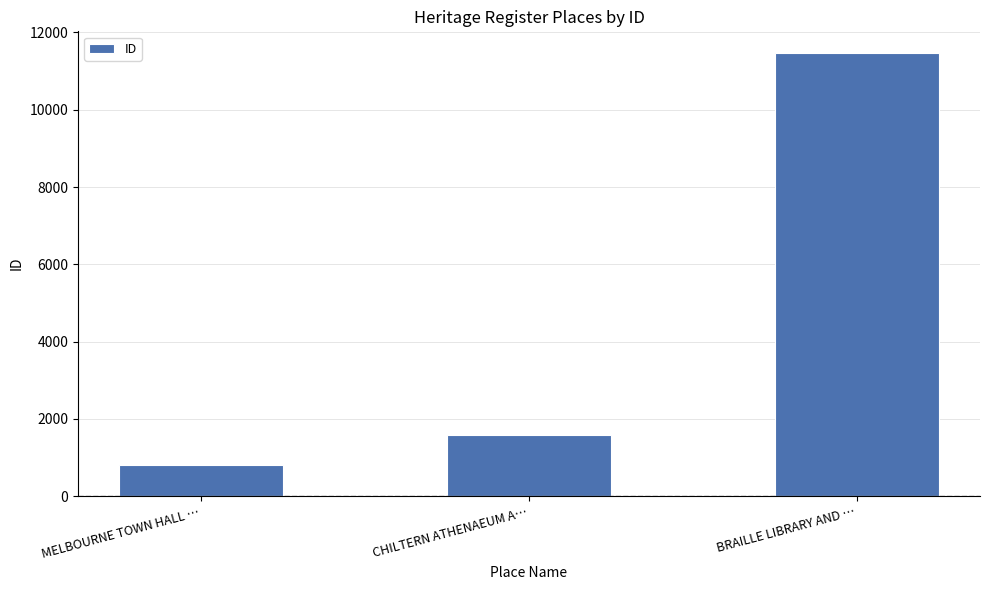

What is the value of the 3rd bar from the left?

11457